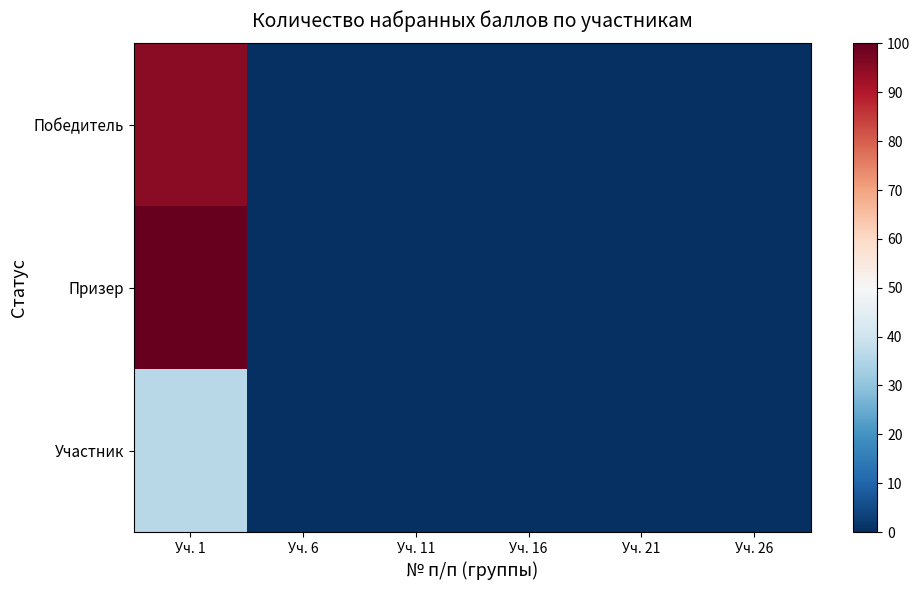

Which label corresponds to the largest value in the chart?

Уч. 1